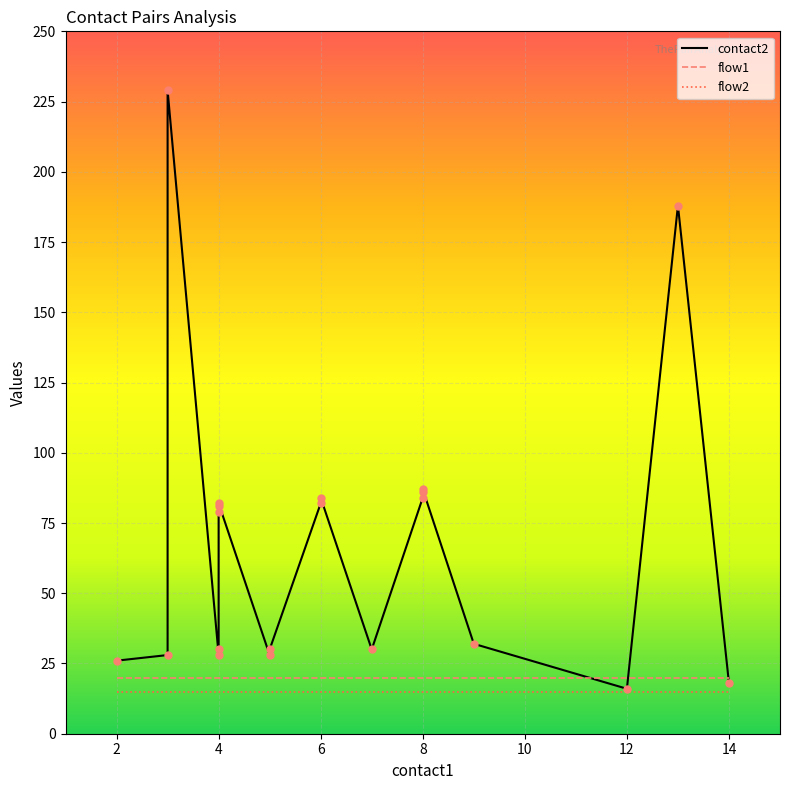

Which series contains the highest Y value?

contact2